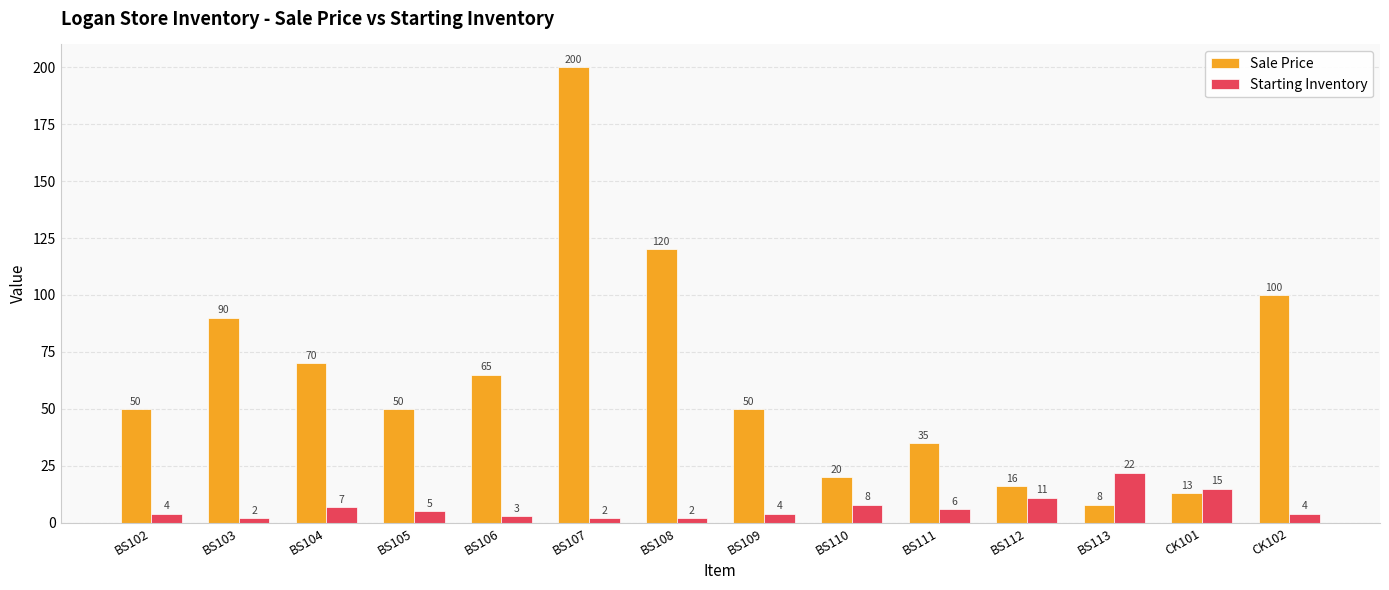

What is the approximate value of Starting Inventory at BS110?

8